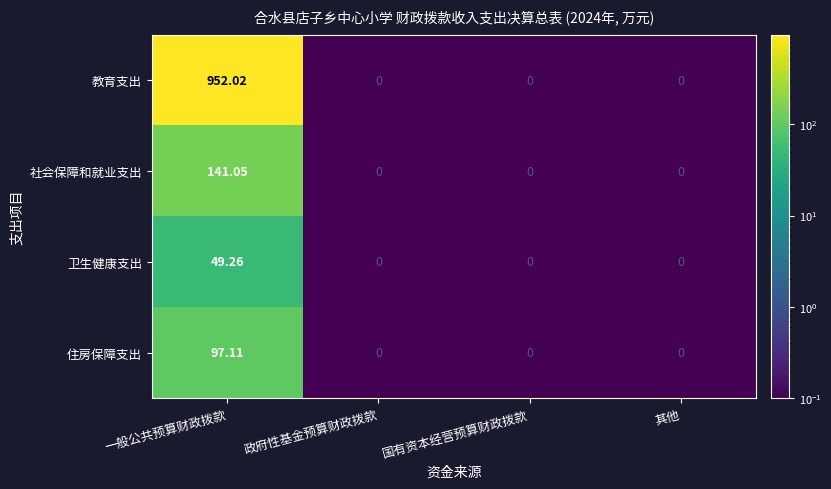

At 一般公共预算财政拨款, list the series in order from smallest to largest.

卫生健康支出, 住房保障支出, 社会保障和就业支出, 教育支出